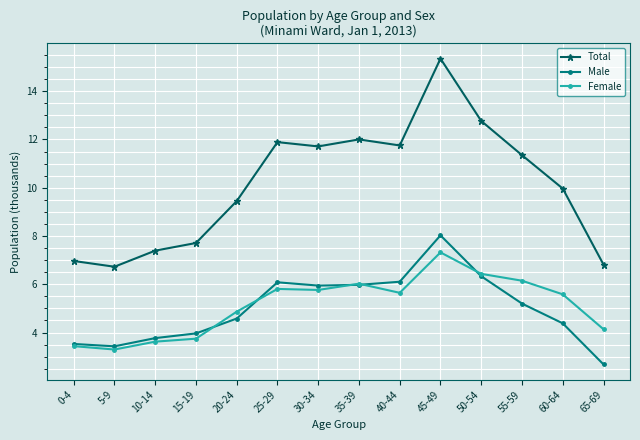

At which category is the sum across all series the highest?

45-49